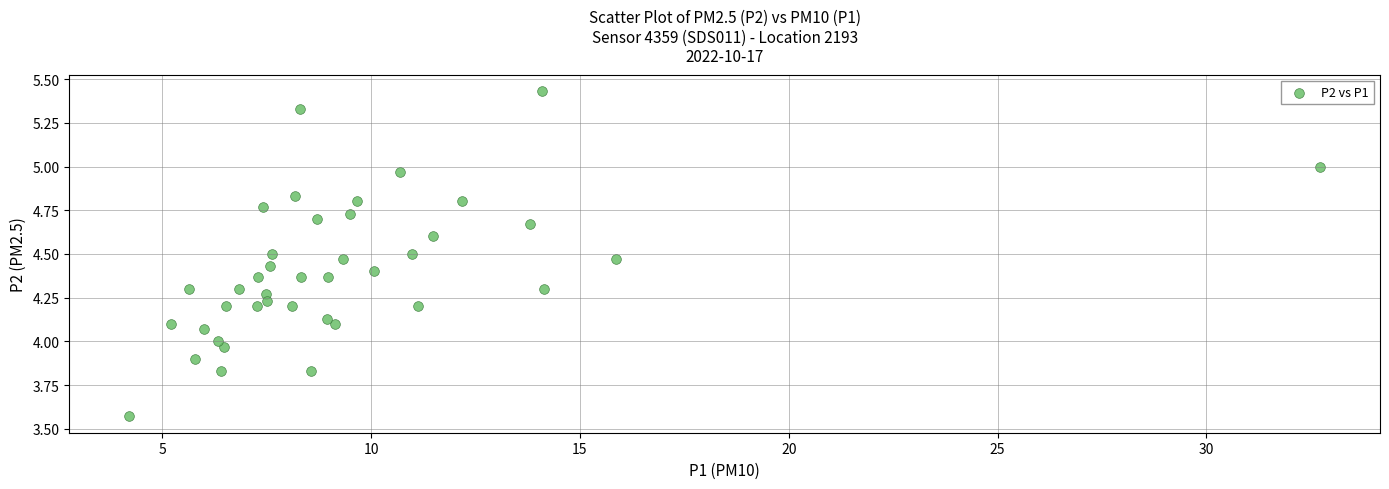

What is the range of X values (max minus min)?

28.5